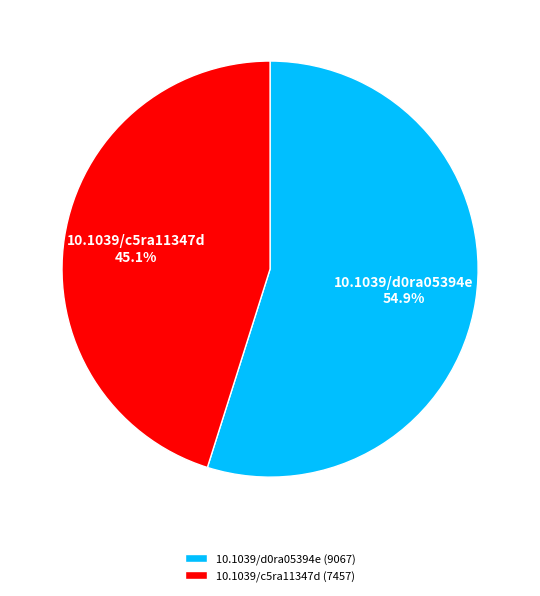

Which category accounts for the majority?

10.1039/d0ra05394e